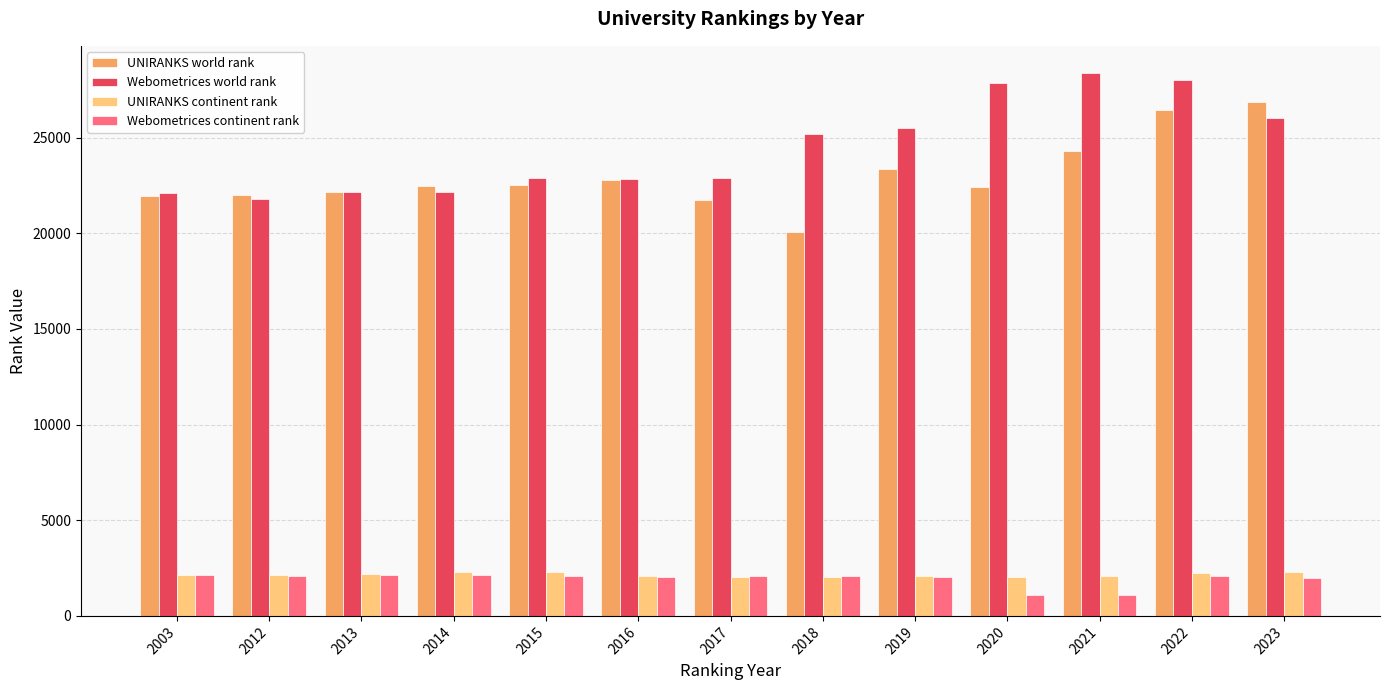

Are the bars grouped side by side (vs. stacked)?

Yes